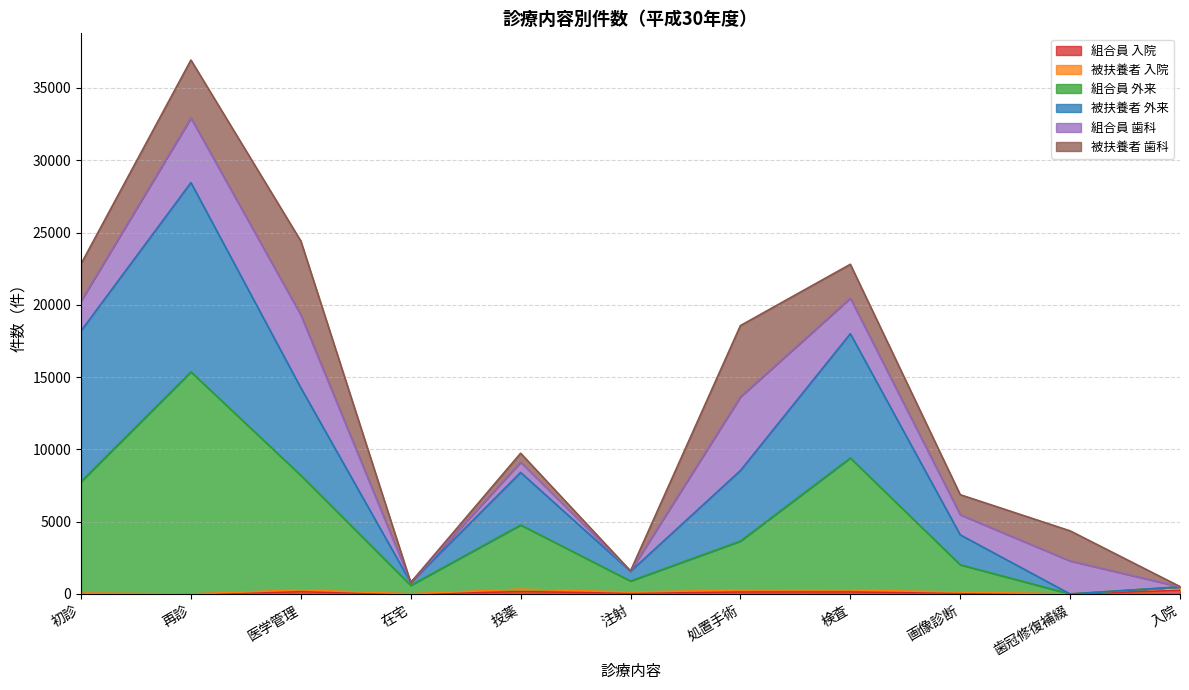

What is the label of the 6th point from the right?

注射